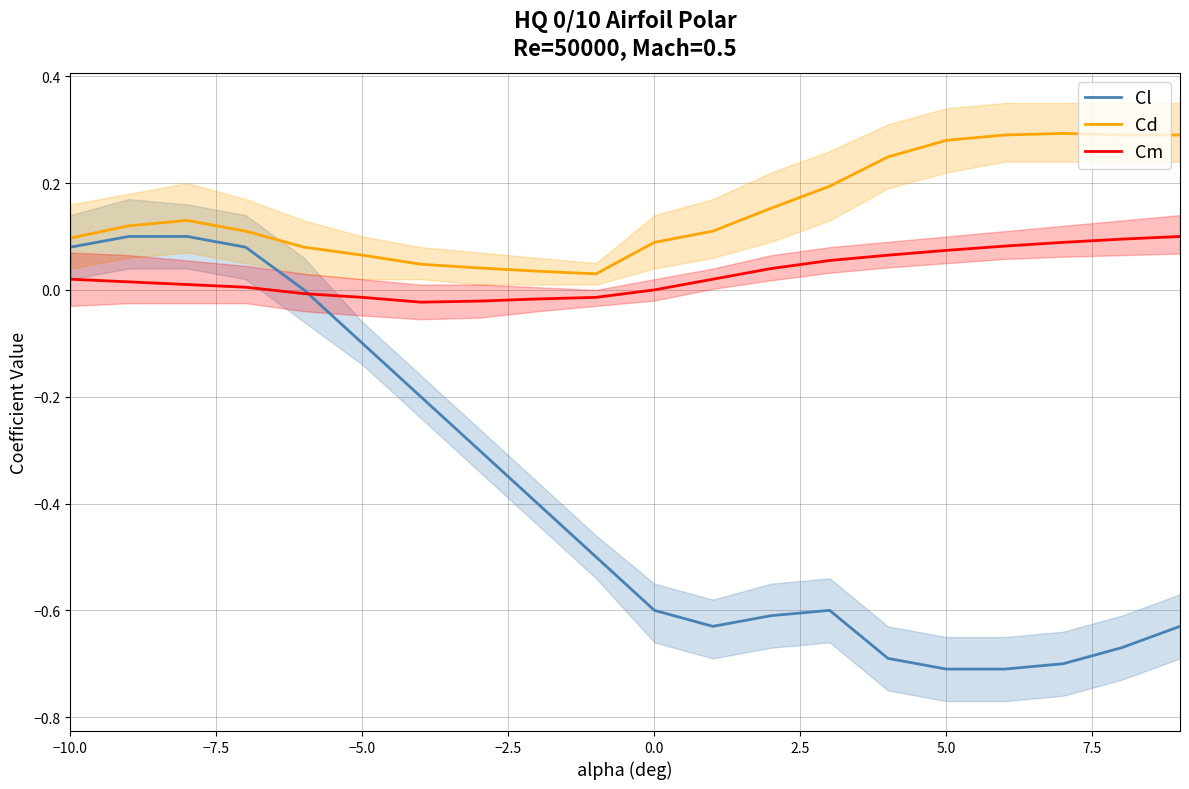

How many times do Cm and Cl cross each other?

1